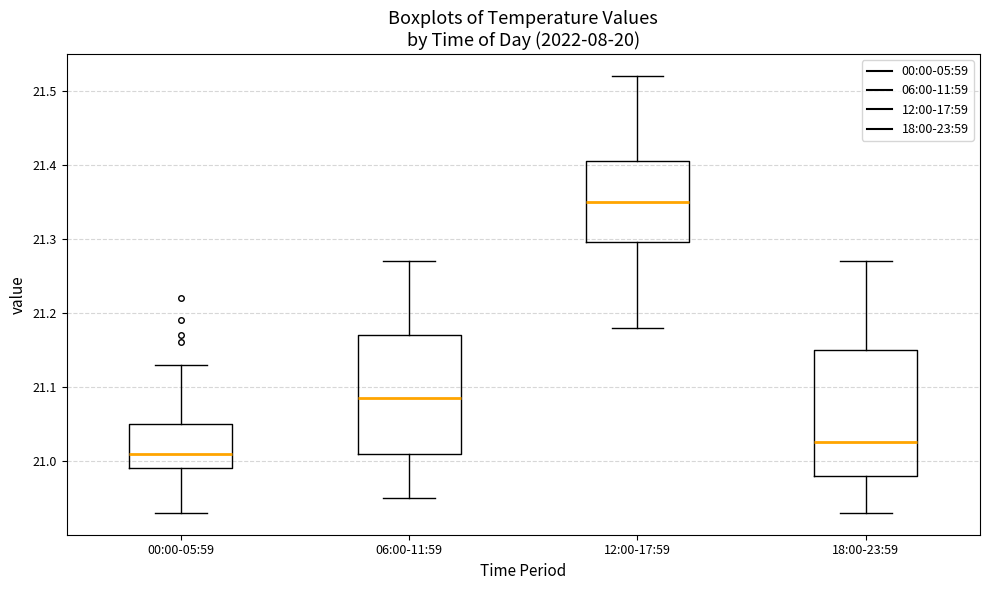

Reading left to right, read every box against the y-axis: the position of its median line, the range the box covers, and the ends of its whiskers. The values are not printed on the chart, so give them approximately, as read against the axis.

00:00-05:59: median 21.01, box 20.99 to 21.05, whiskers 20.93 to 21.13
06:00-11:59: median 21.09, box 21.01 to 21.17, whiskers 20.95 to 21.27
12:00-17:59: median 21.35, box 21.30 to 21.41, whiskers 21.18 to 21.52
18:00-23:59: median 21.03, box 20.98 to 21.15, whiskers 20.93 to 21.27